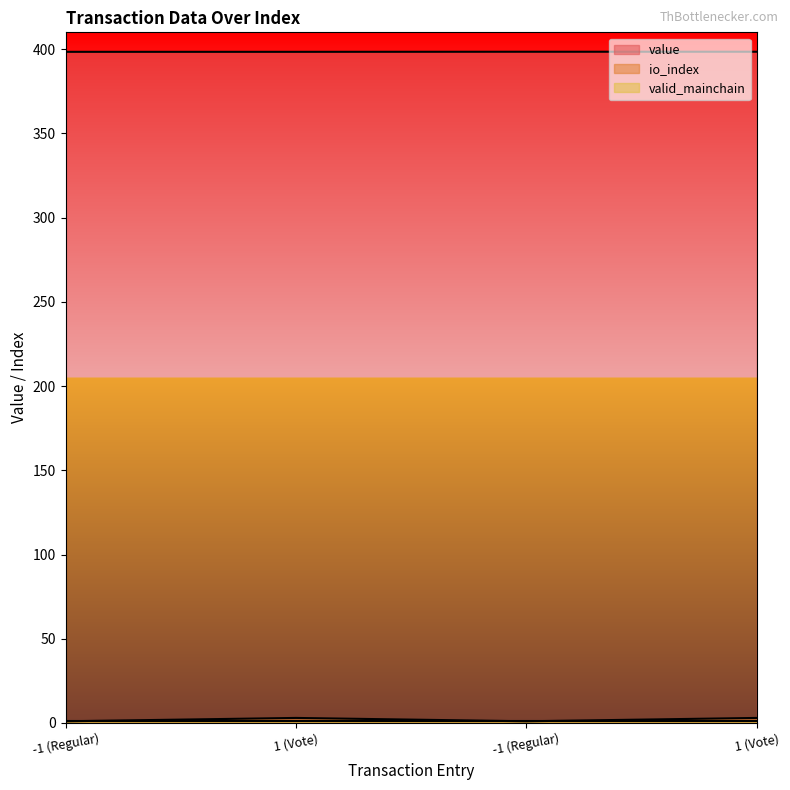

Where is io_index nearest to the value 2?

-1 (Regular)